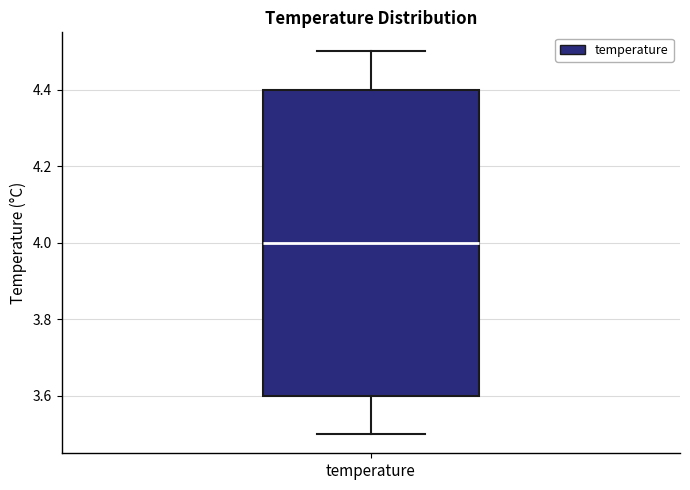

Read this box plot against the y-axis: the position of the median line, the range covered by the box, and the ends of both whiskers. The values are not printed on the chart, so give them approximately, as read against the axis.

median 4.0, box 3.6 to 4.4, whiskers 3.5 to 4.5